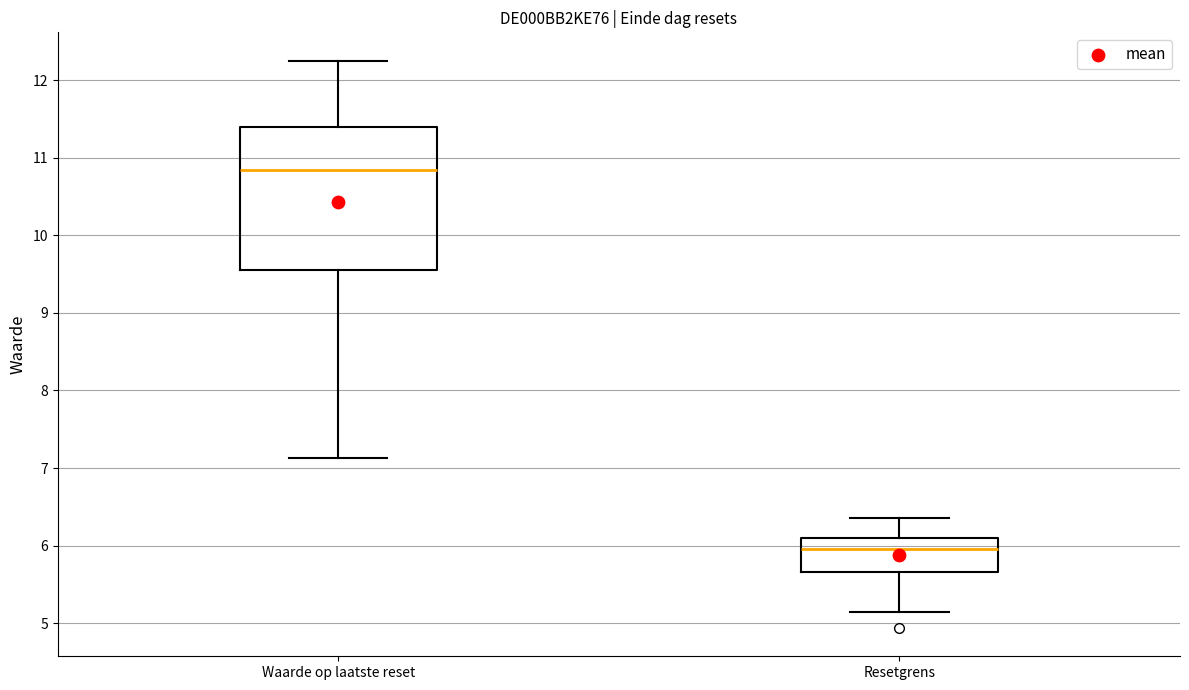

Where does the lower whisker of the box for Resetgrens end on the y-axis? The values are not printed on the chart, so give them approximately, as read against the axis.

5.1